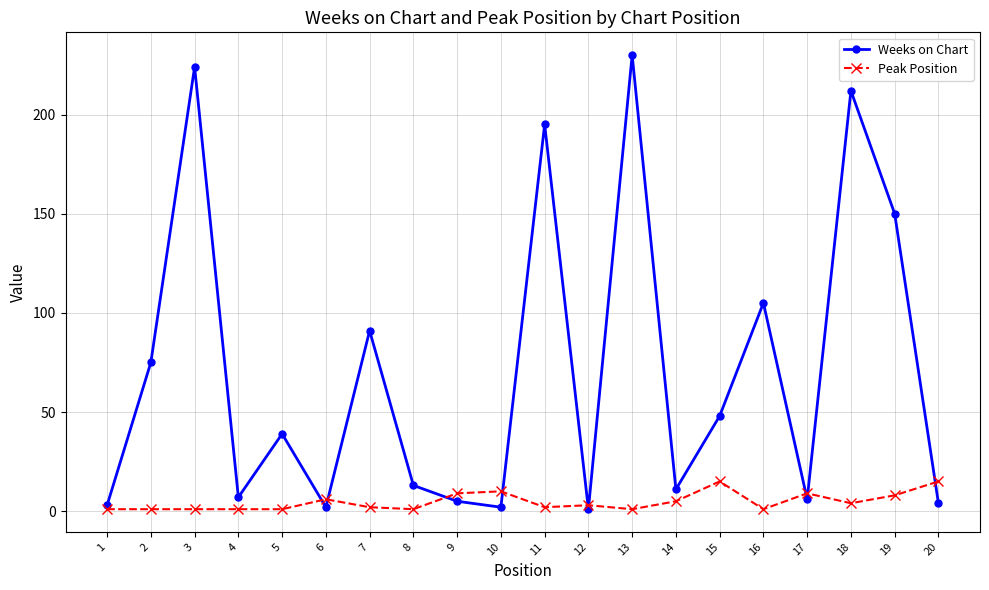

How many data points in Weeks on Chart are less than 39?

10